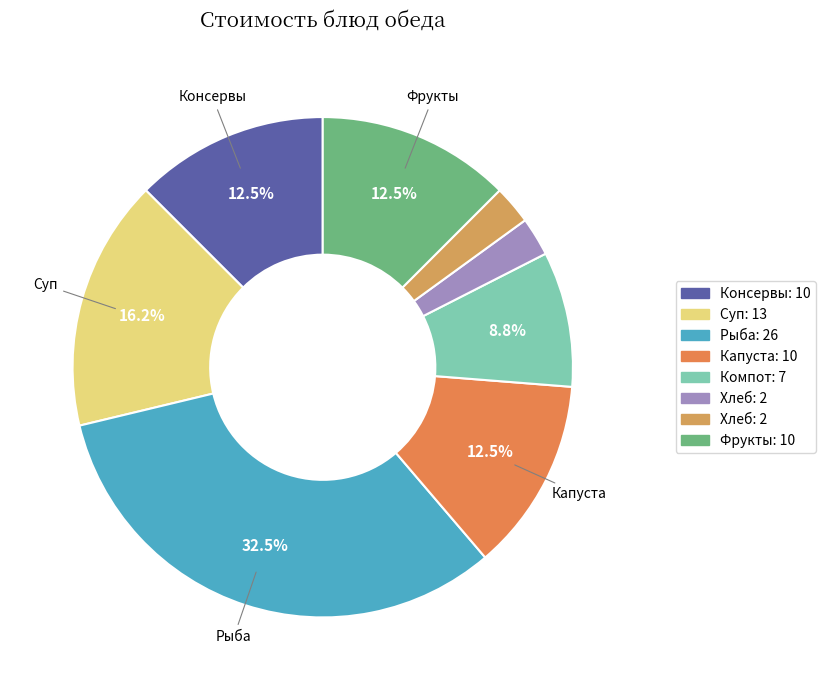

Rank the categories by value from highest to lowest.

Рыба тушенная в томате с овощами, Суп картофельный с макаронными изделиями, Консервы овощные закусочные, Капуста тушеная, Фрукты (бананы), Компот из сухофруктов, Хлеб пшеничный в/сорт, Хлеб Украинский новый